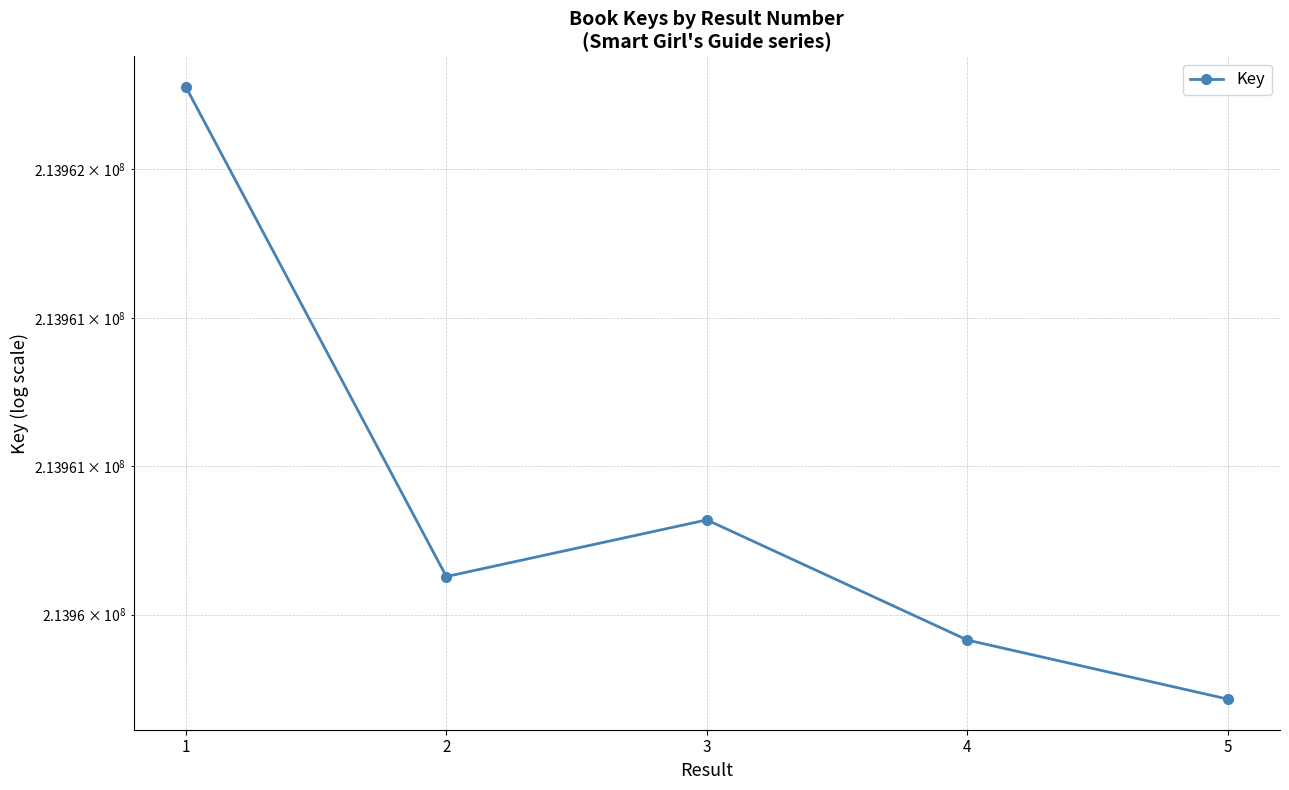

What is the smallest value displayed?

213960215